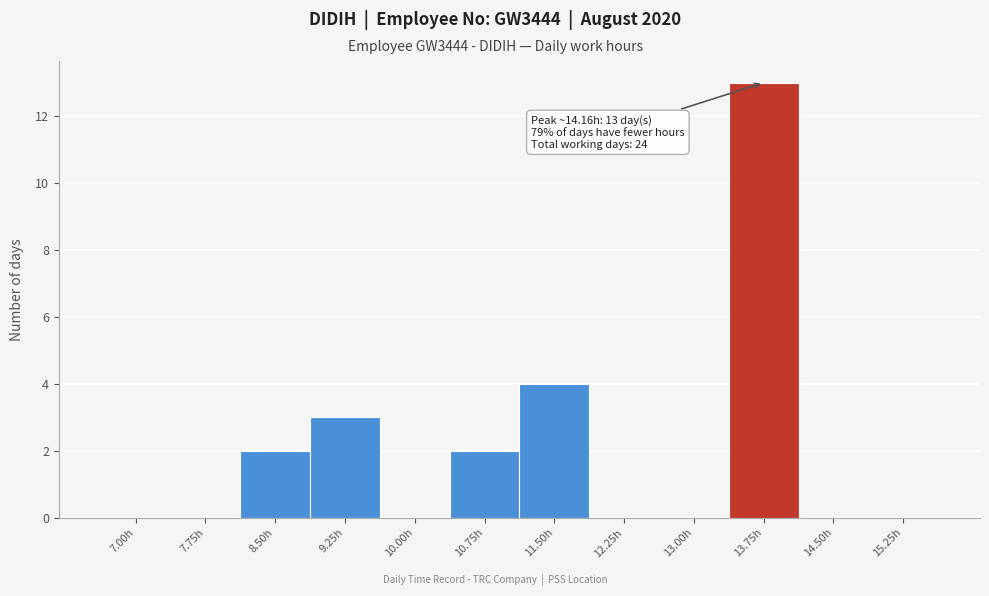

Reading left to right, what are all the values shown in this chart?

7.00h=0	7.75h=0	8.50h=2	9.25h=3	10.00h=0	10.75h=2	11.50h=4	12.25h=0	13.00h=0	13.75h=13	14.50h=0	15.25h=0